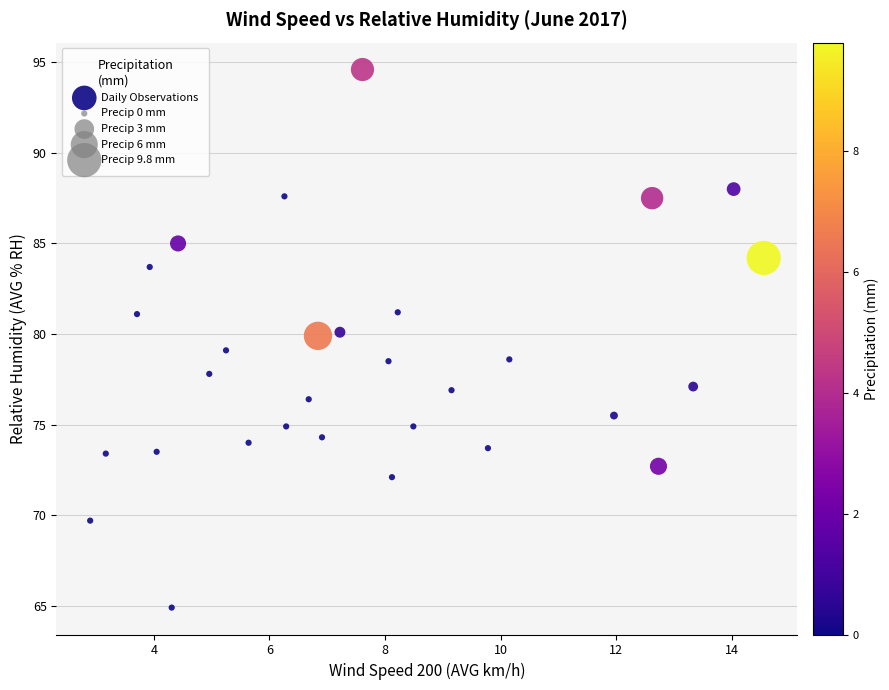

What is the range of Y values (max minus min)?

29.7